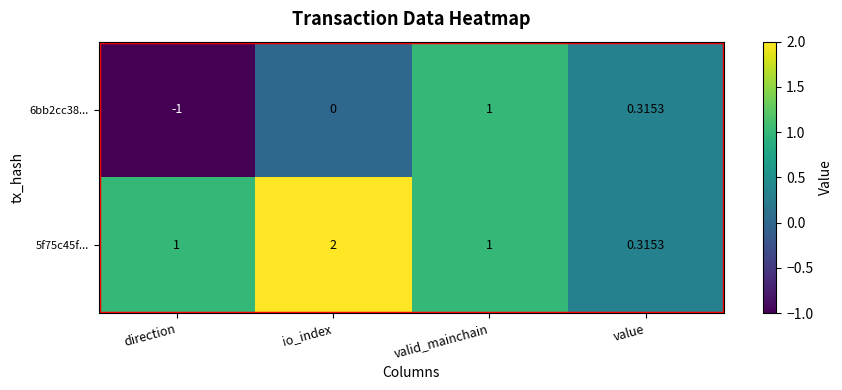

Is the value of 6bb2cc38... at direction greater than the value of 5f75c45f... at valid_mainchain?

No